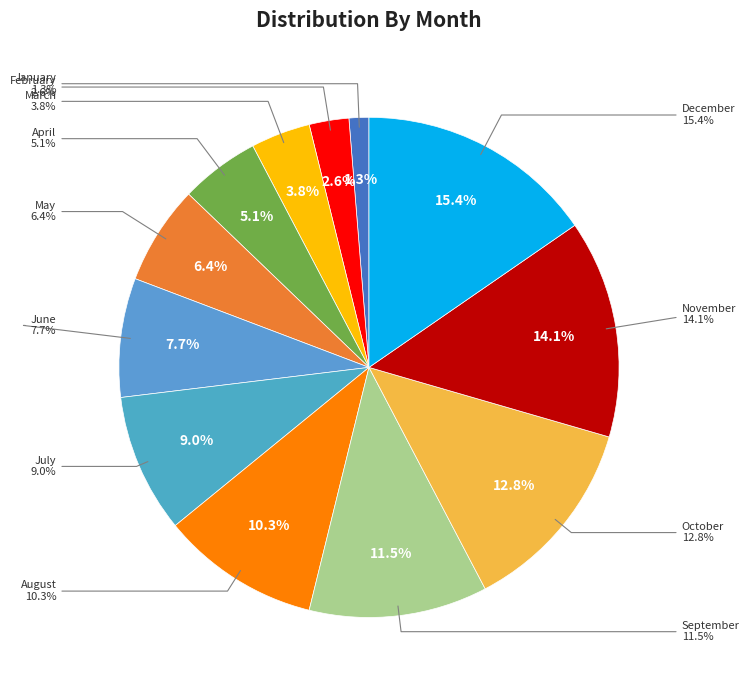

Does July represent more than half of the total?

No